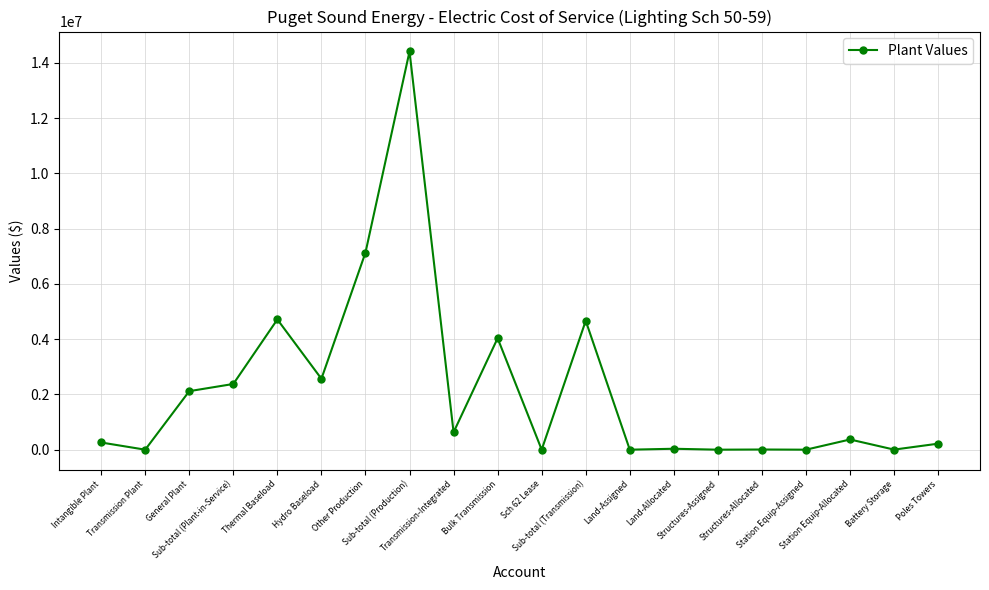

What is the difference between the maximum and second lowest values?

14417056.9